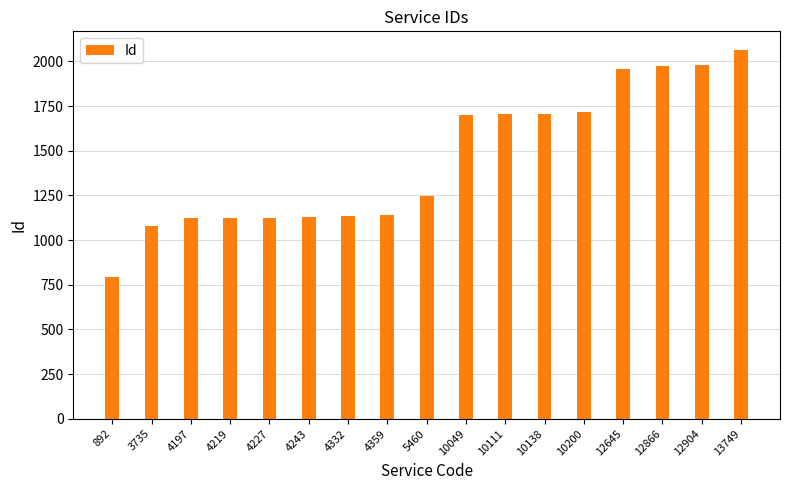

Which has a higher value, 10111 or 4219?

10111